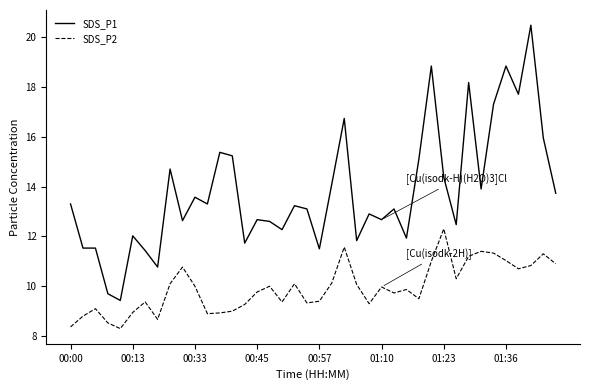

What is the greatest value displayed?

20.5